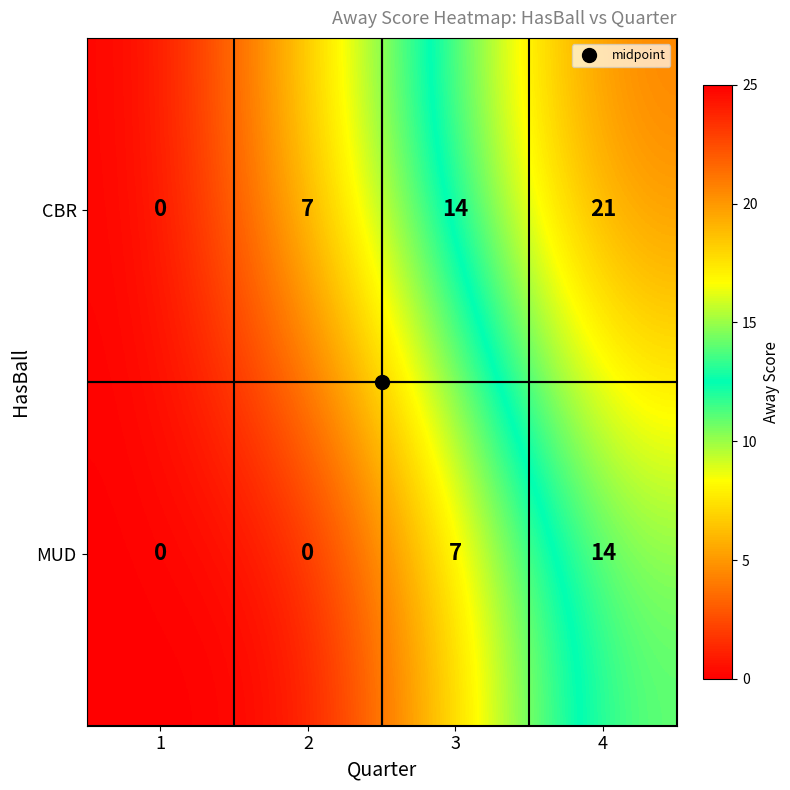

How many values in the CBR series are below 14?

2